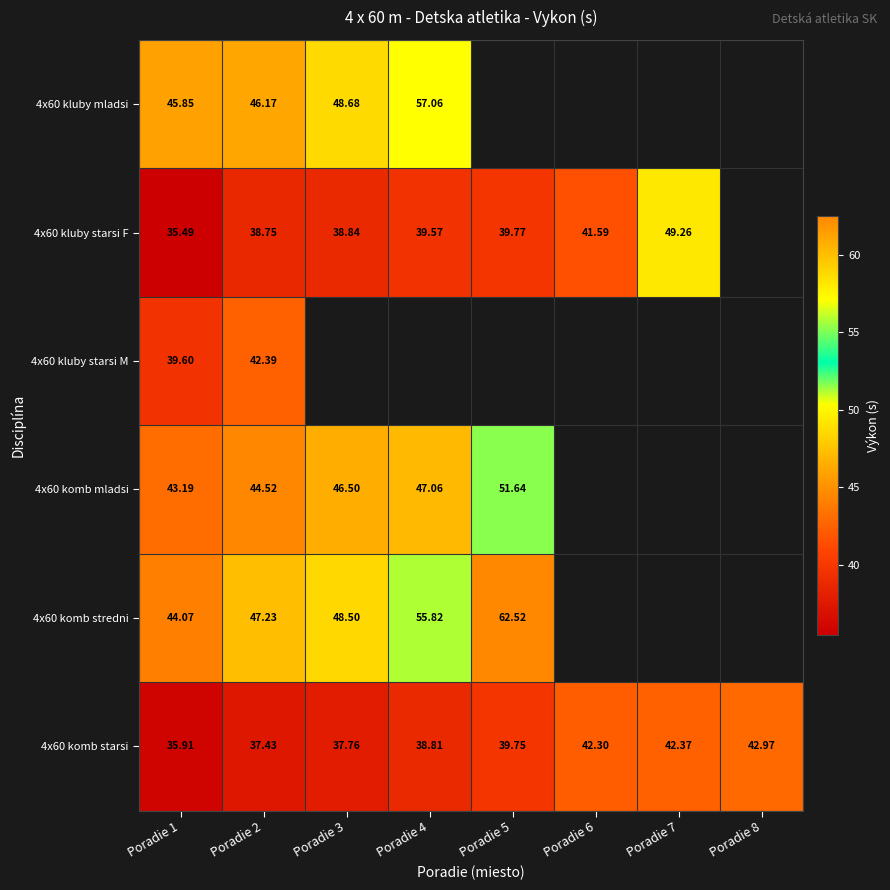

At which label is 4x60 kluby starsi F closest to 42?

Poradie 6